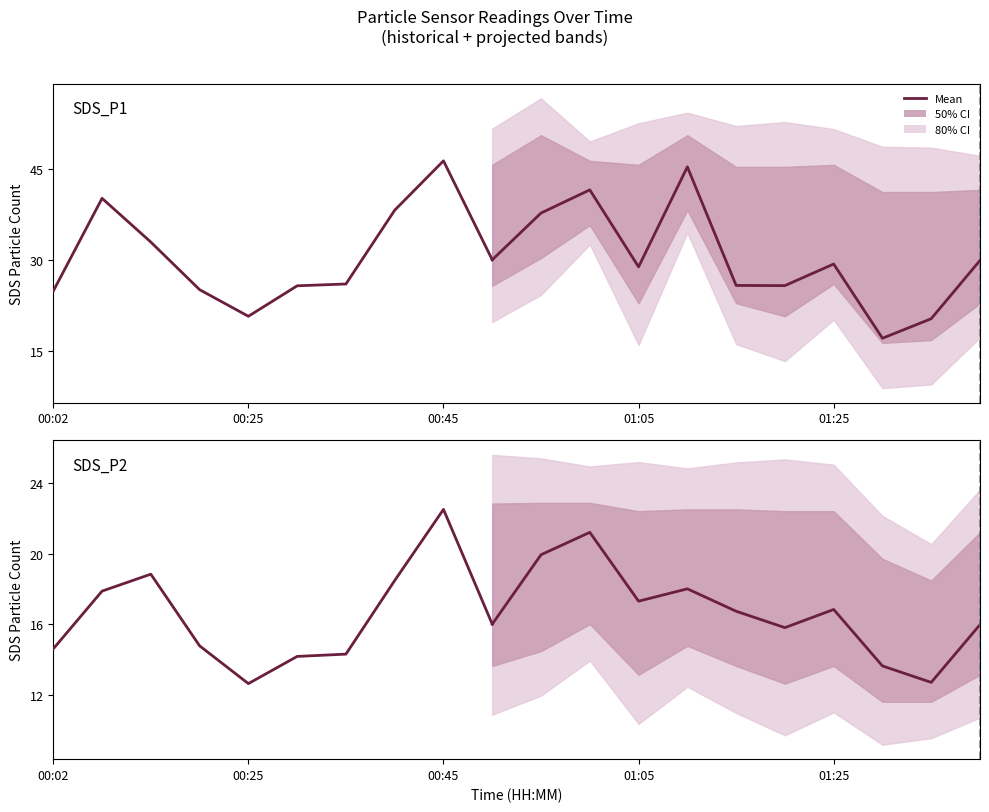

How many lines are shown in the chart?

2